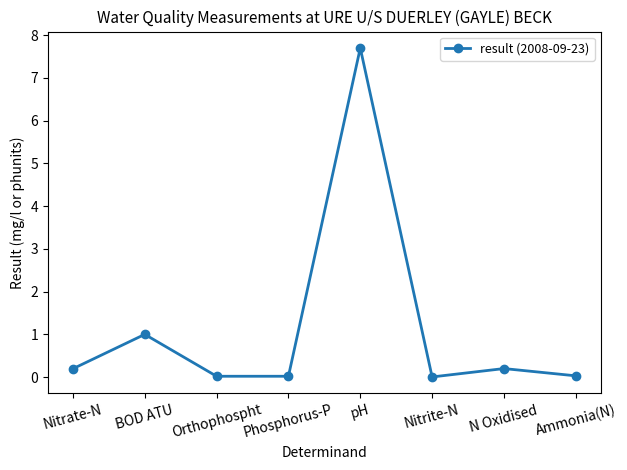

True or false: the data has more than 2 interior local peaks.

True